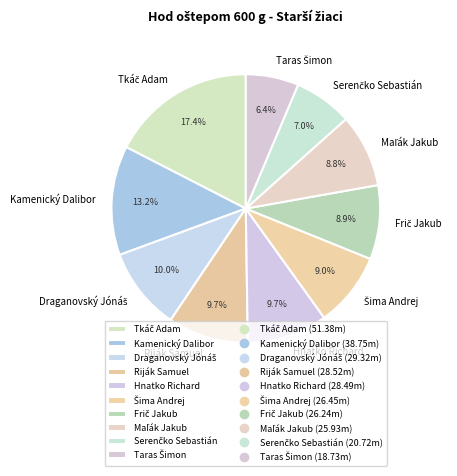

What percentage is NOT represented by Riják Samuel?

90.3%